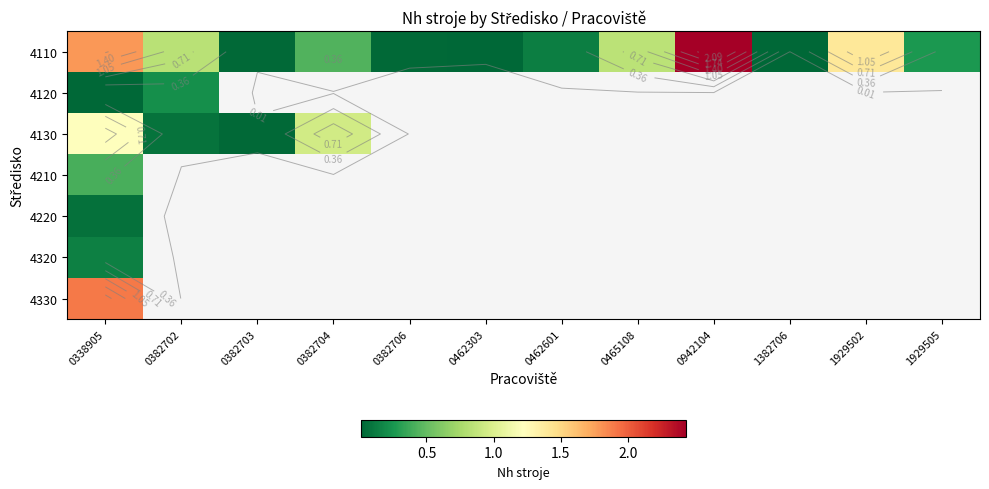

How many categories are shown in the chart?

12